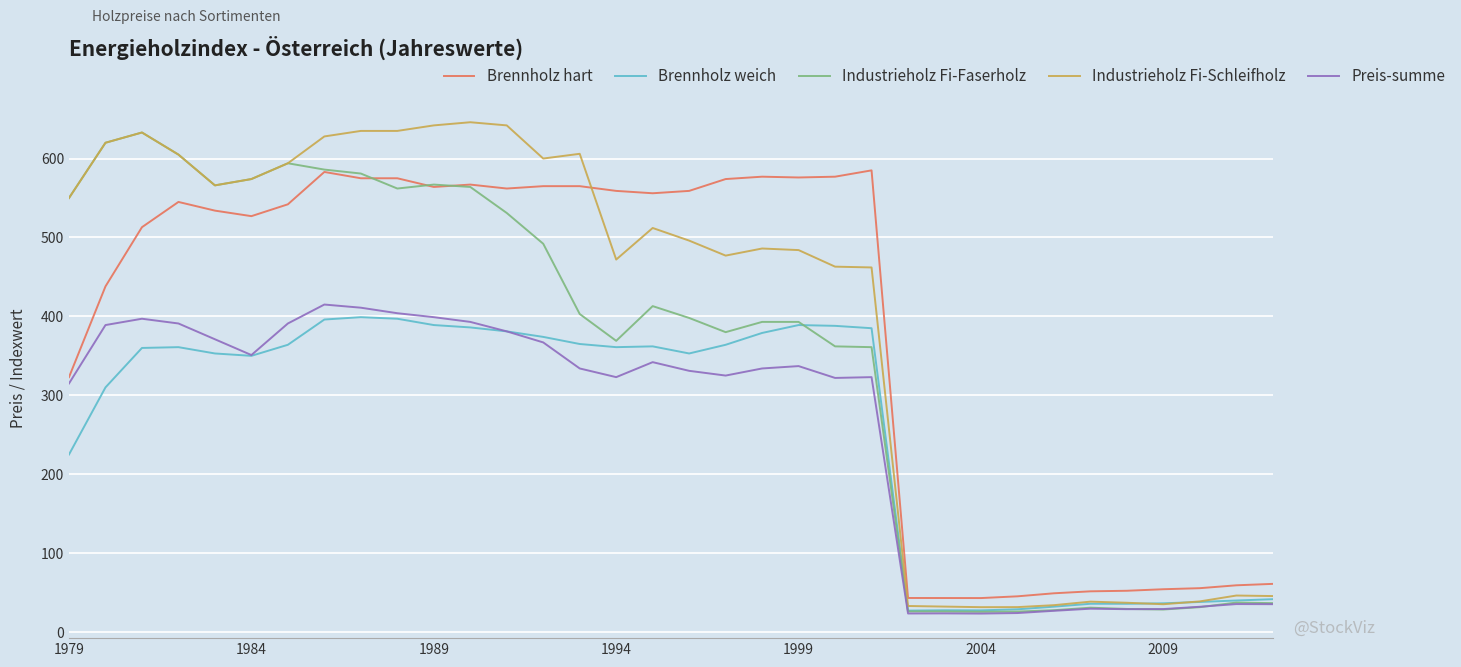

What is the smallest value displayed?

23.4